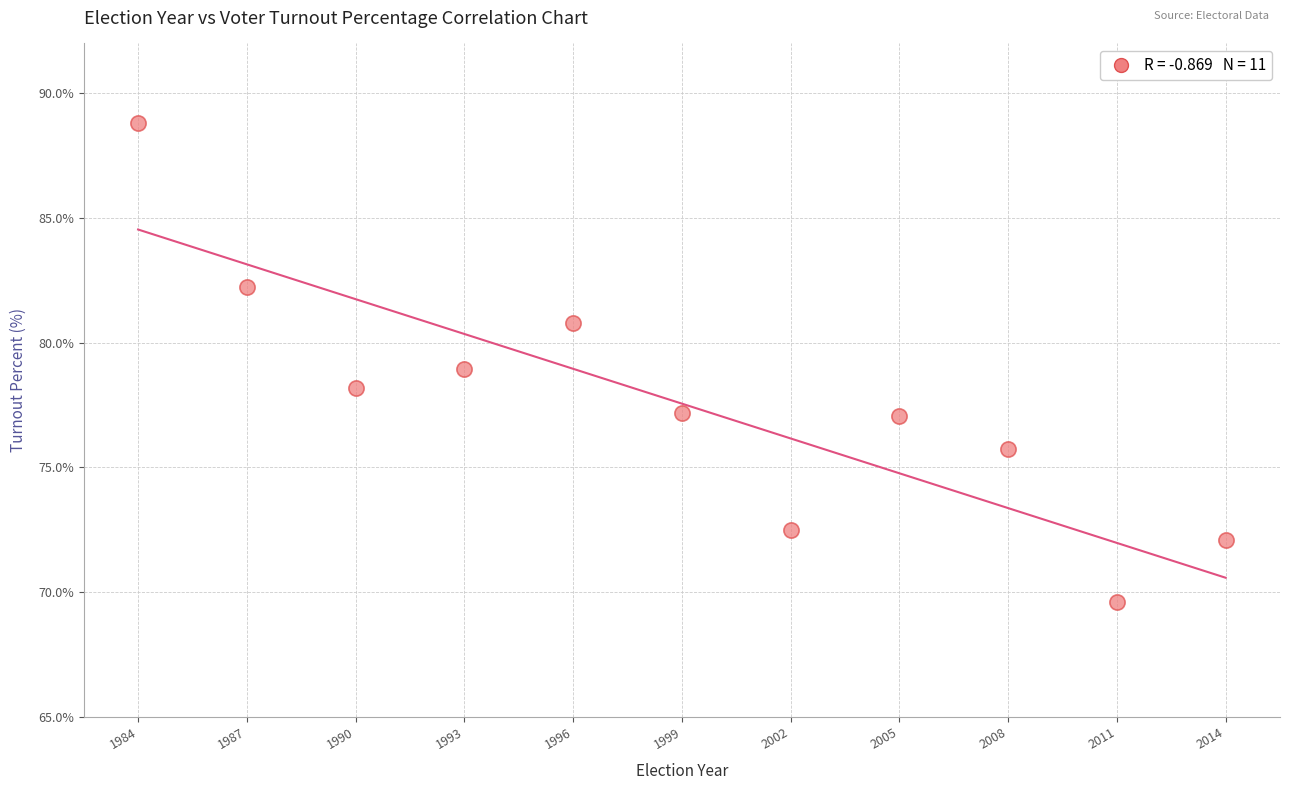

What is the average X value?

1999.0